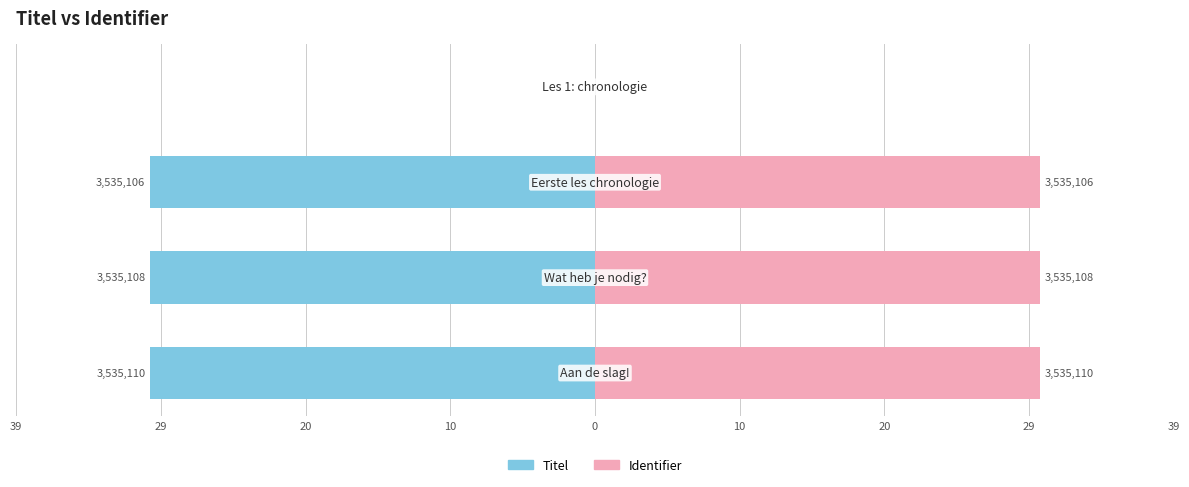

The Titel series shows 18.1 at 39. True or false?

False